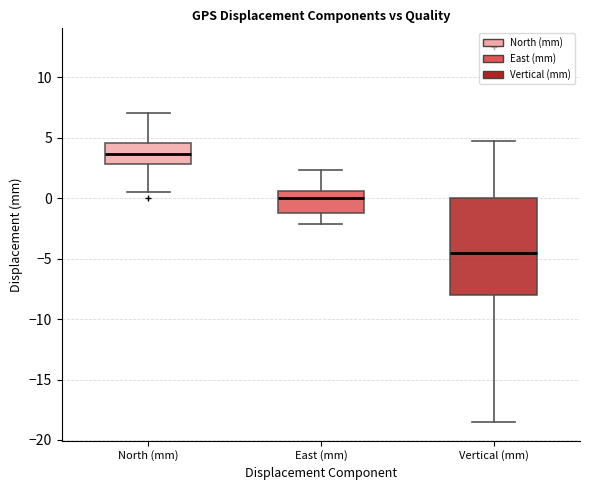

Comparing the boxes themselves (not the whiskers), which one is the tallest?

Vertical (mm)